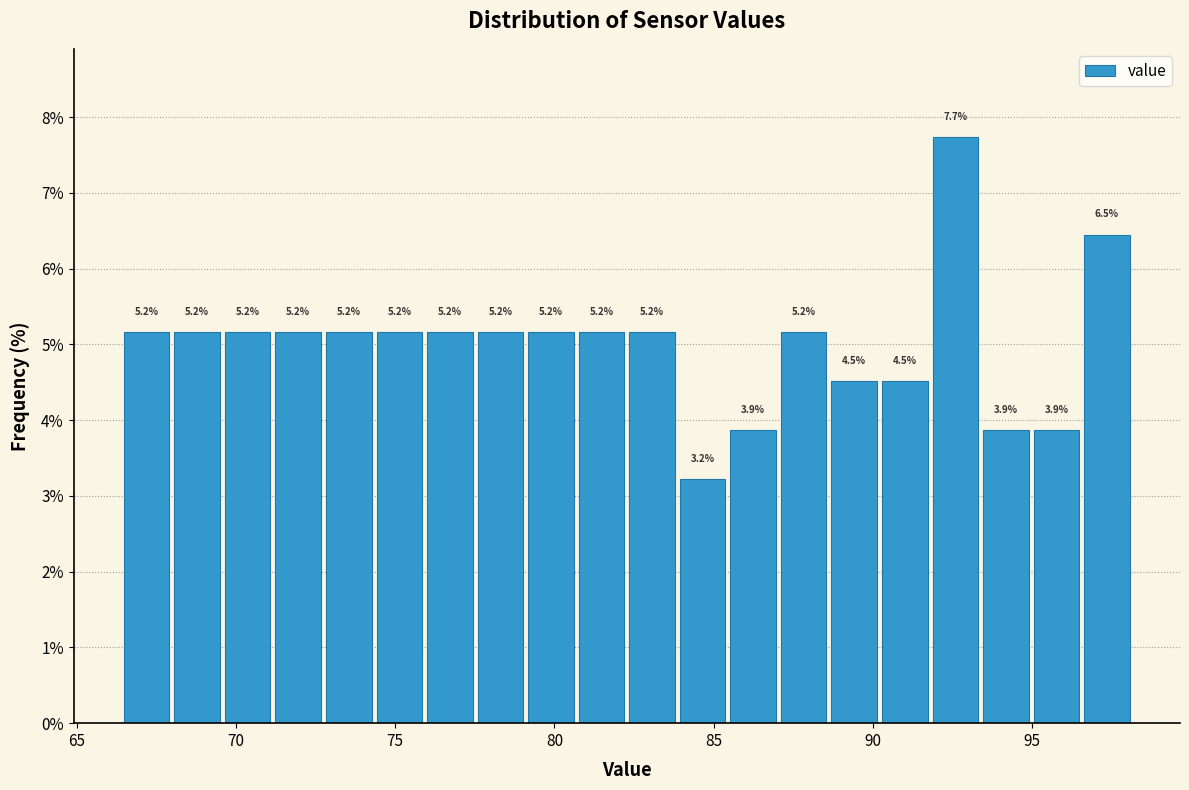

Around what value on the x-axis is the tallest bar? Give the approximate position of its centre, as read against the axis.

92.5